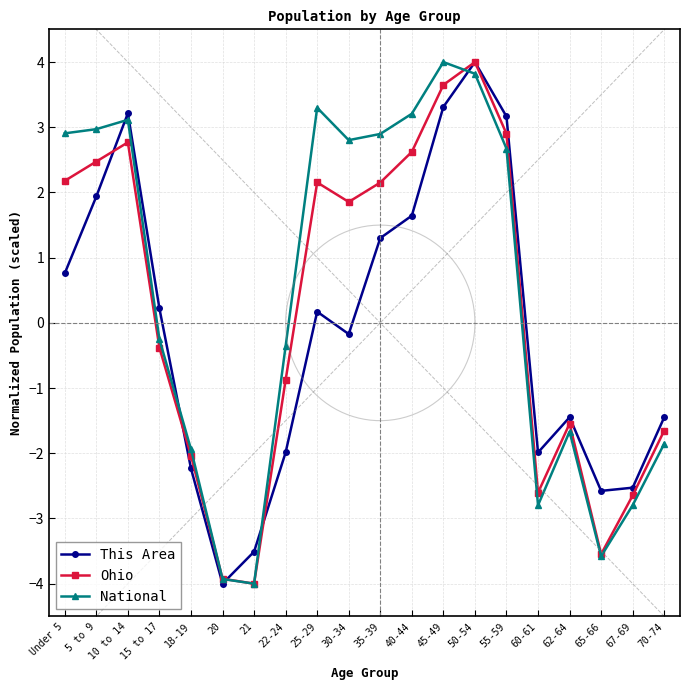

Which series changed the most between 50-54 and 62-64?

Ohio